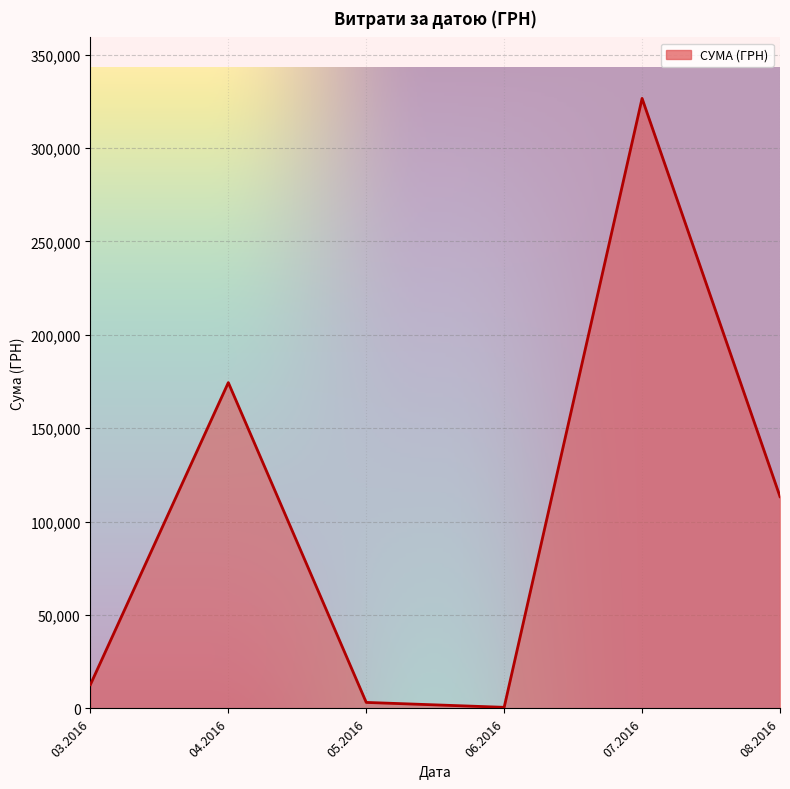

Is it true that the value at 07.2016 is 65816.8?

False